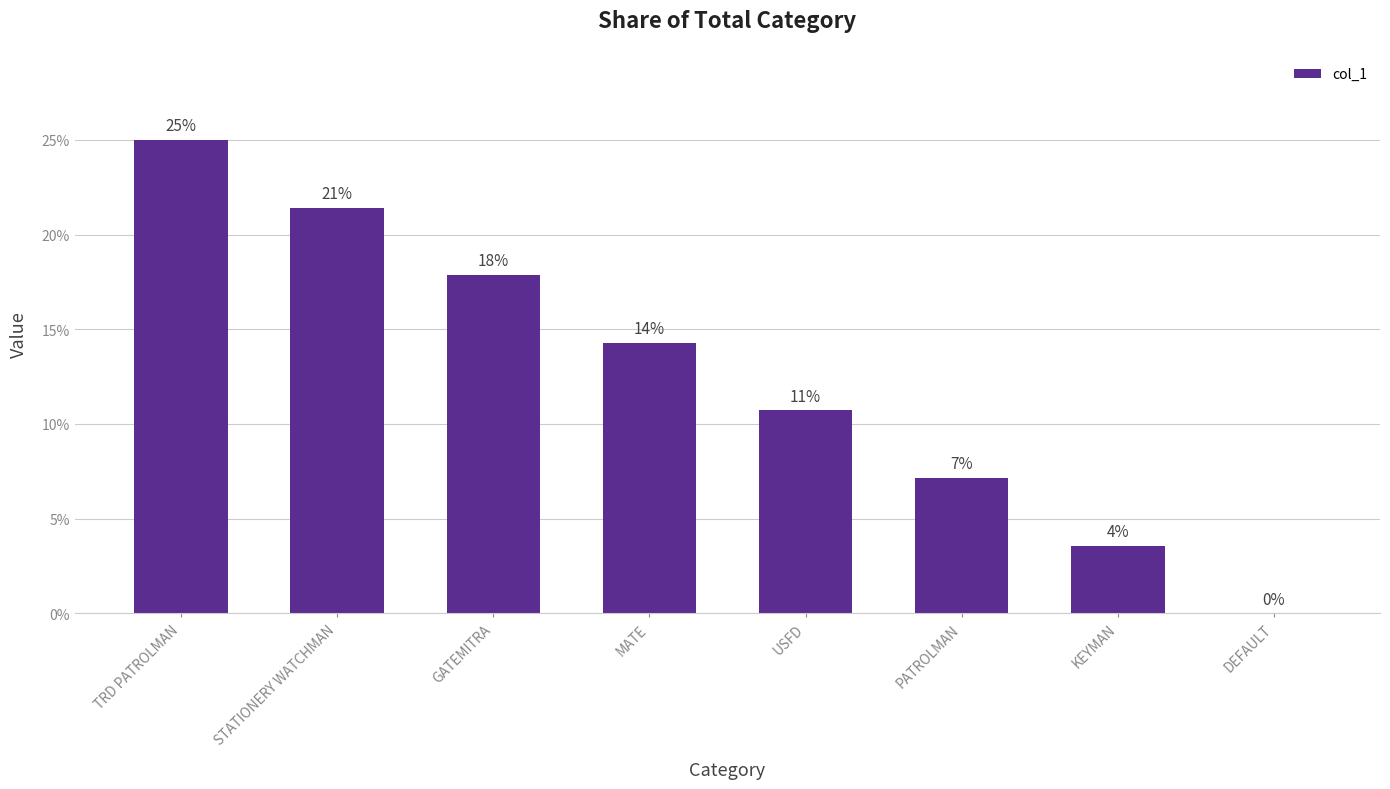

Are the bars horizontal?

No